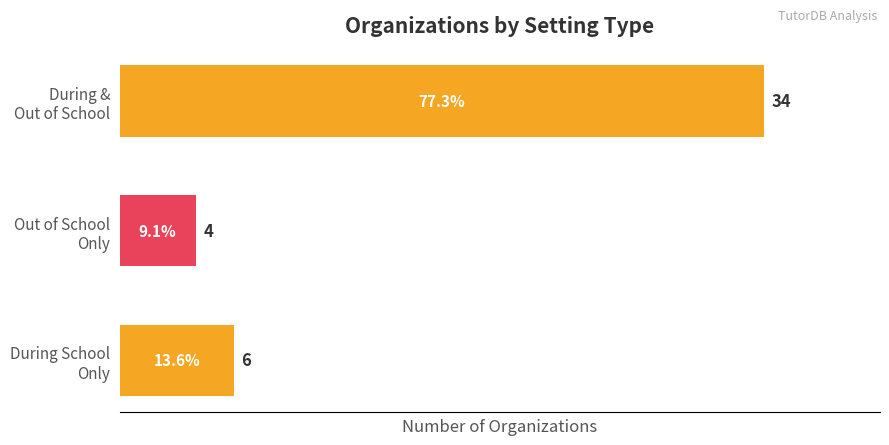

What is the minimum value shown in the chart?

4